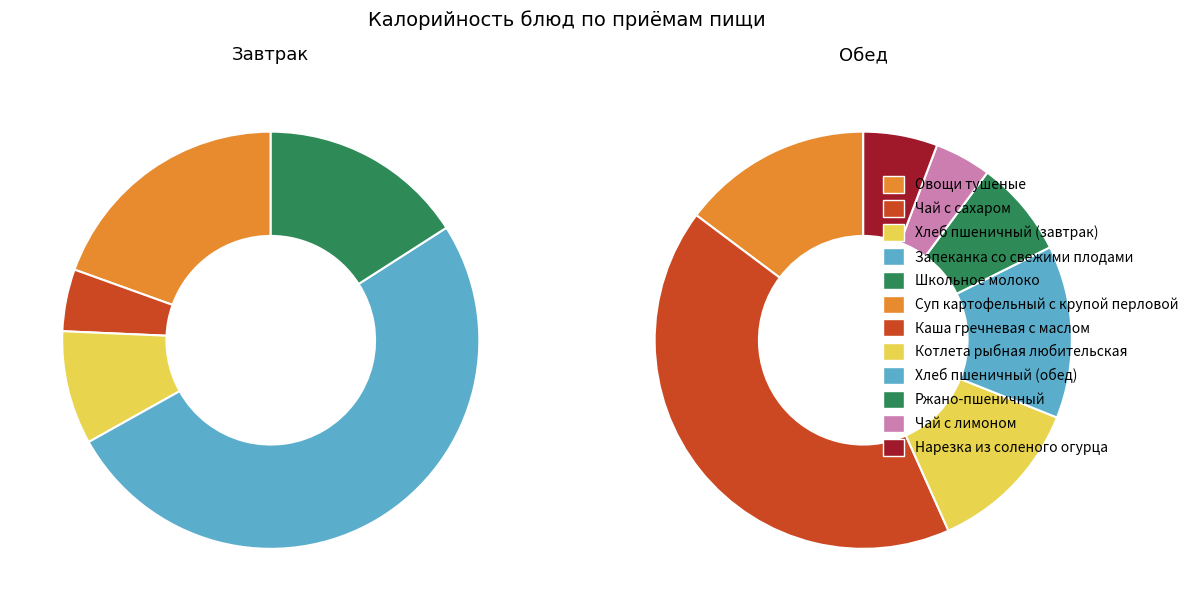

Does any single category account for the majority?

Yes